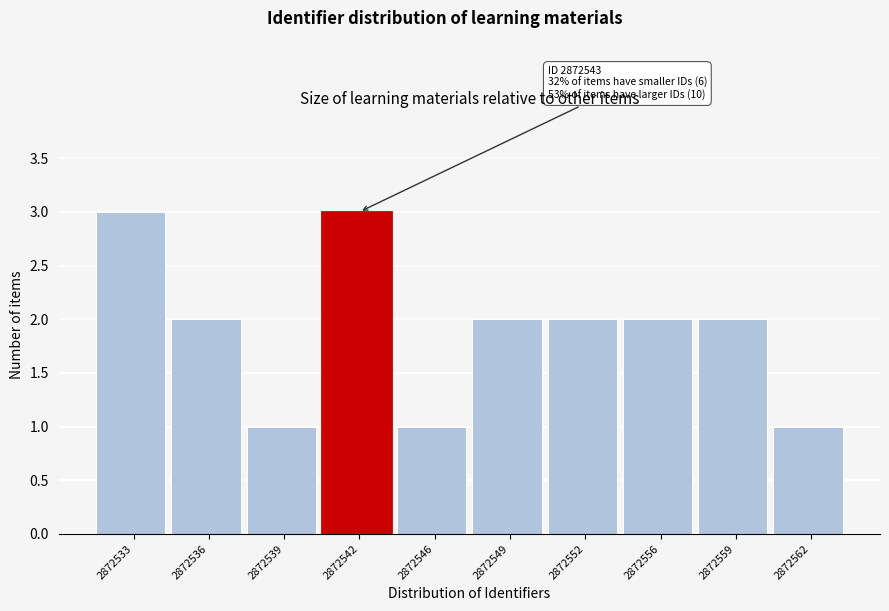

Reading left to right, what are all the values shown in this chart?

3	2	1	3	1	2	2	2	2	1